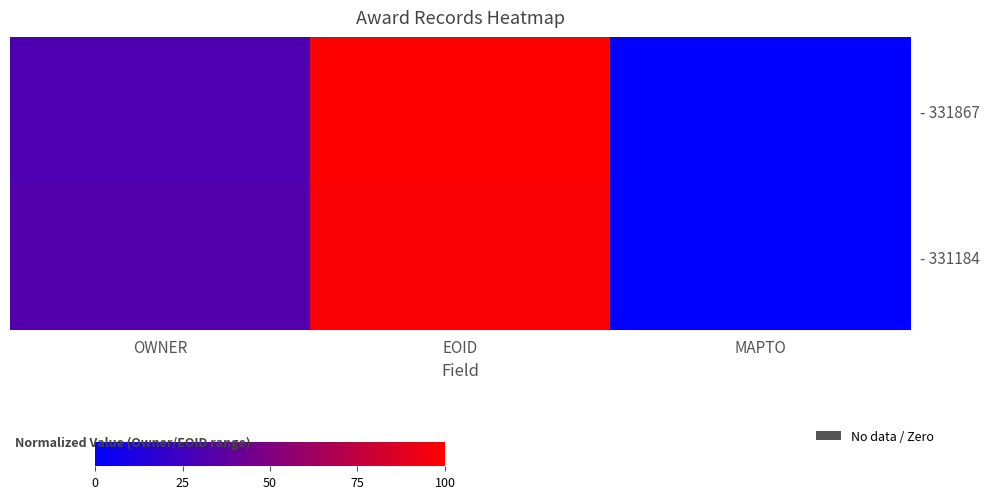

Count the number of categories in the chart.

3